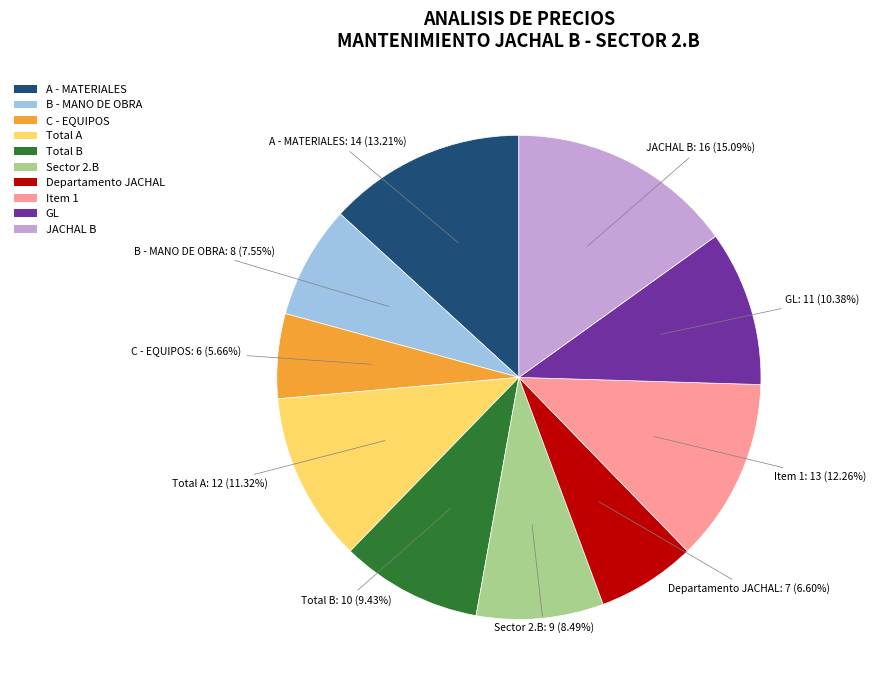

Combined, do Sector 2.B and B - MANO DE OBRA account for over 50%?

No